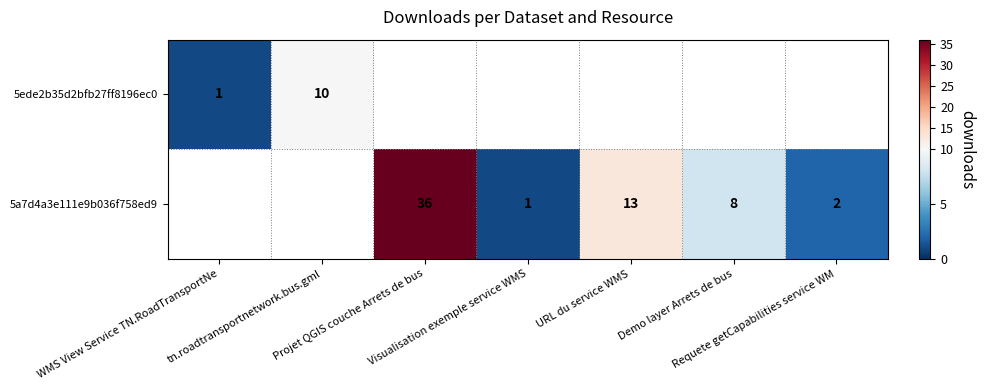

Read the 5a7d4a3e111e9b036f758ed9 value at Requete getCapabilities service WM.

2.0